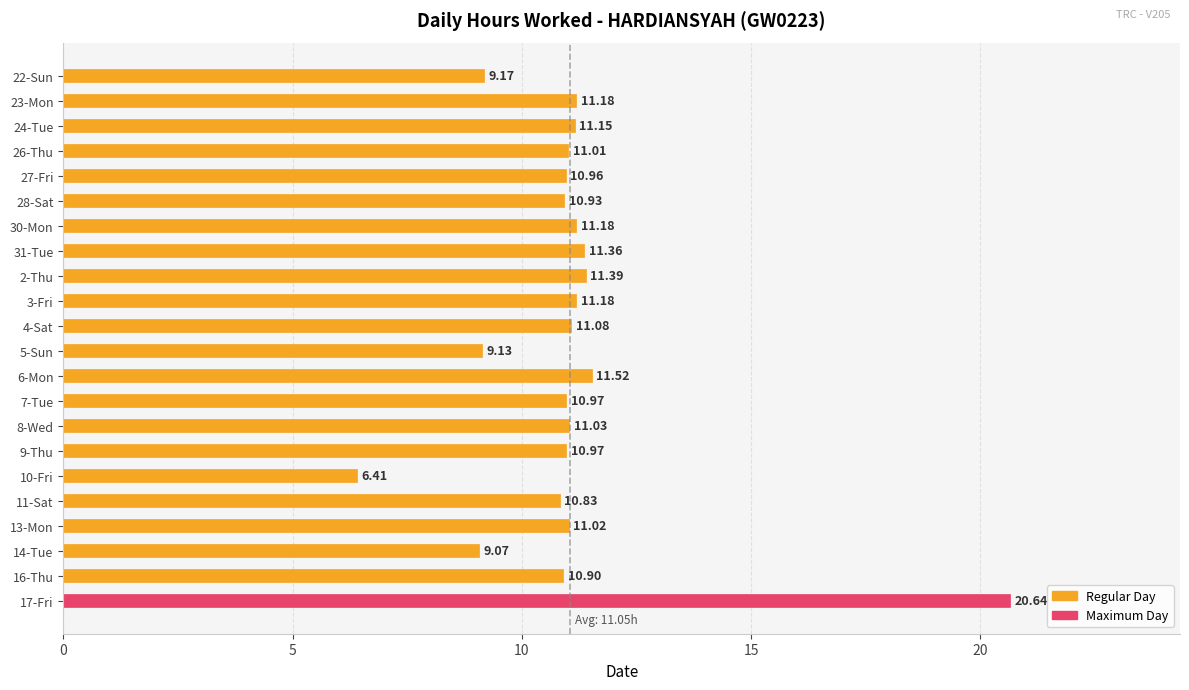

What is the sum of the values at 6-Mon and 22-Sun?

20.7